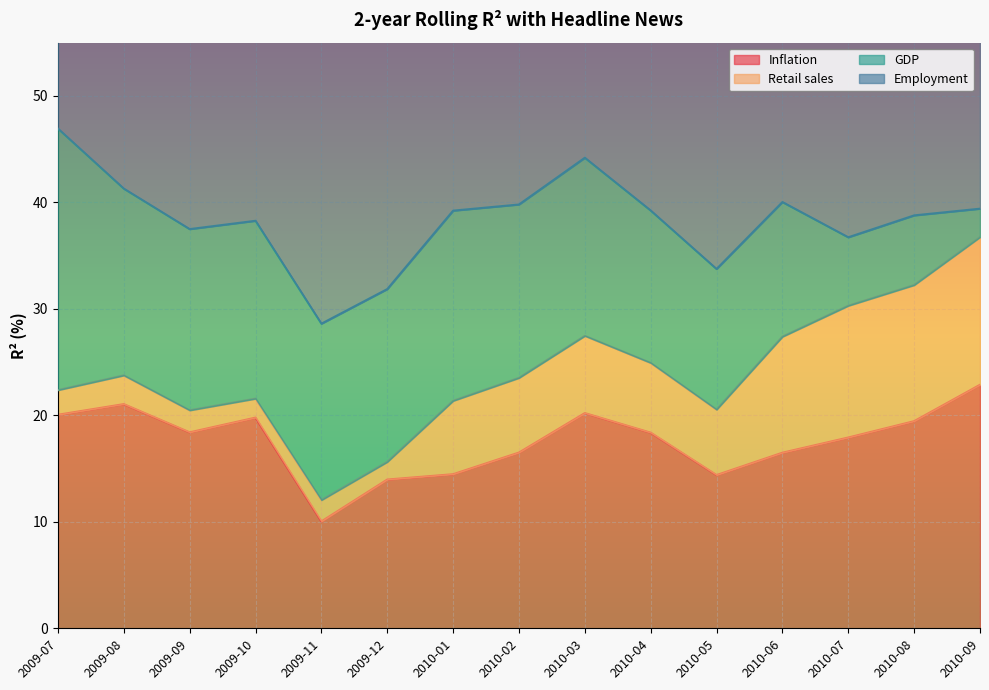

The Inflation series shows 28.6 at 2010-08. True or false?

False